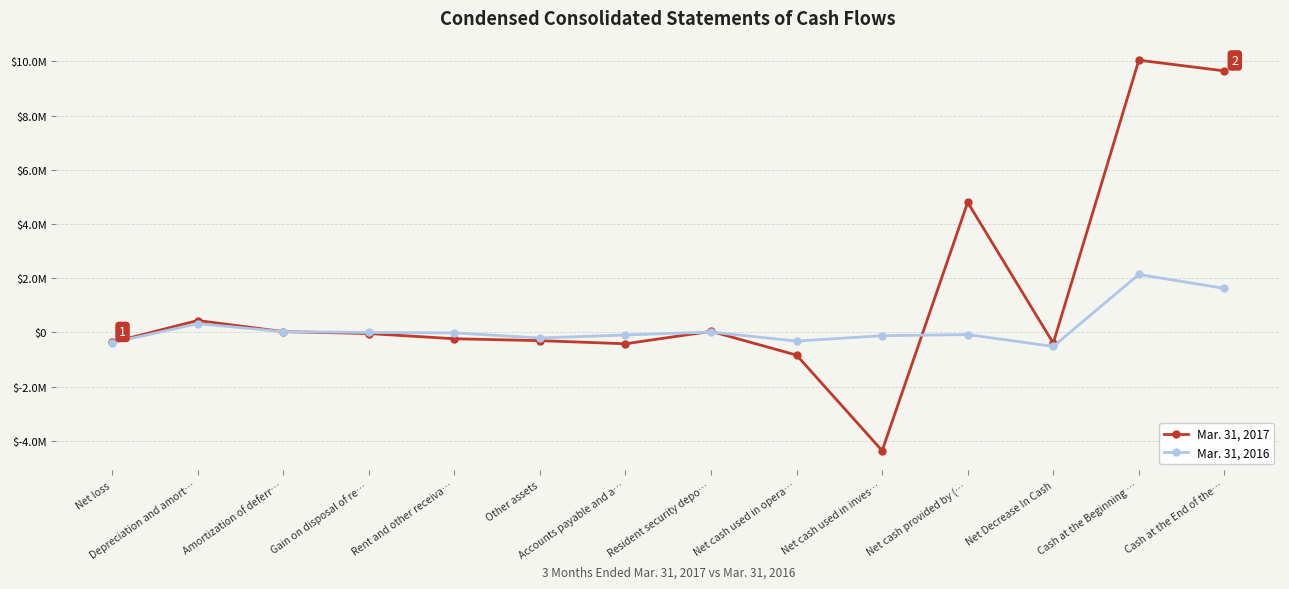

What is the highest value of the Mar. 31, 2016 series?

2140298